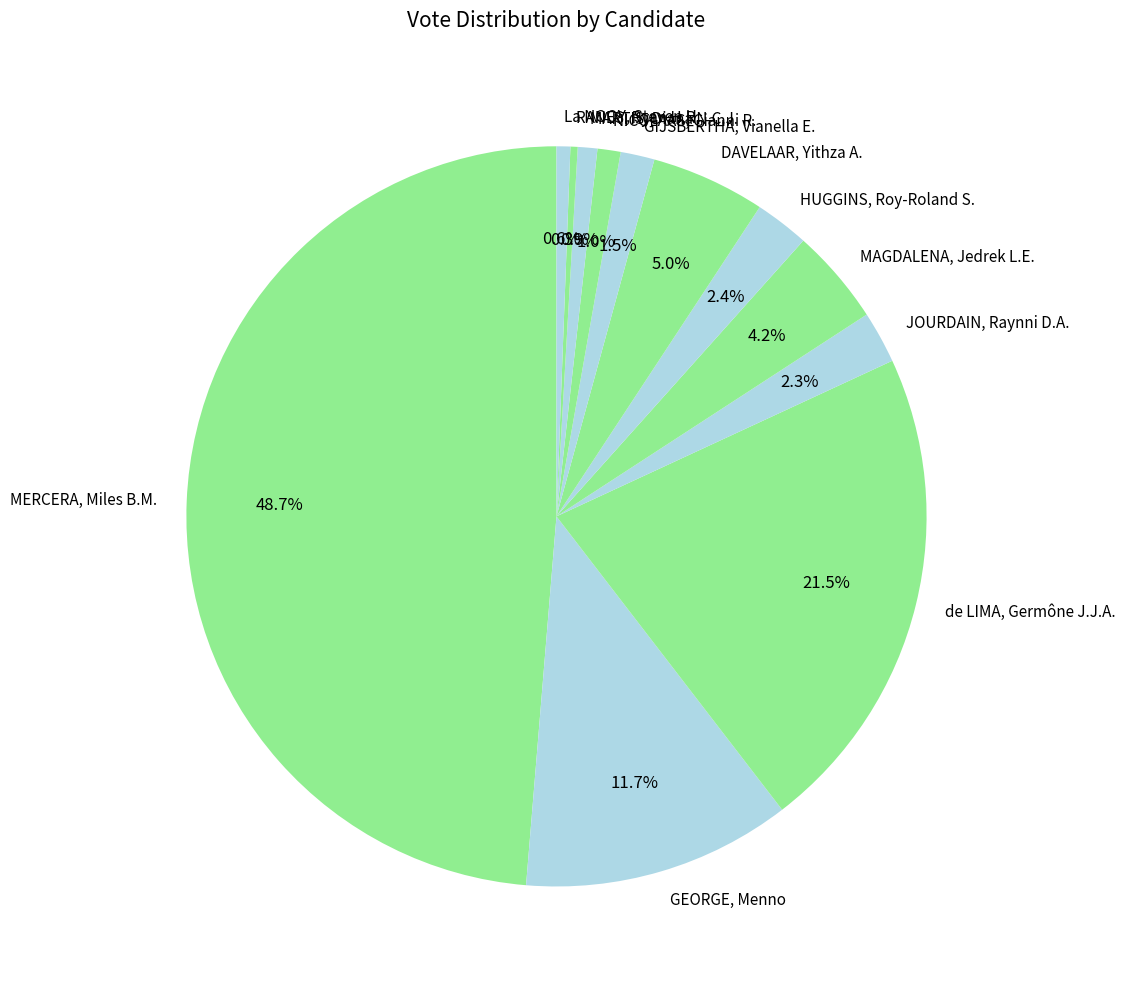

To the nearest percent, what percentage of the pie is DAVELAAR, Yithza A.?

5%